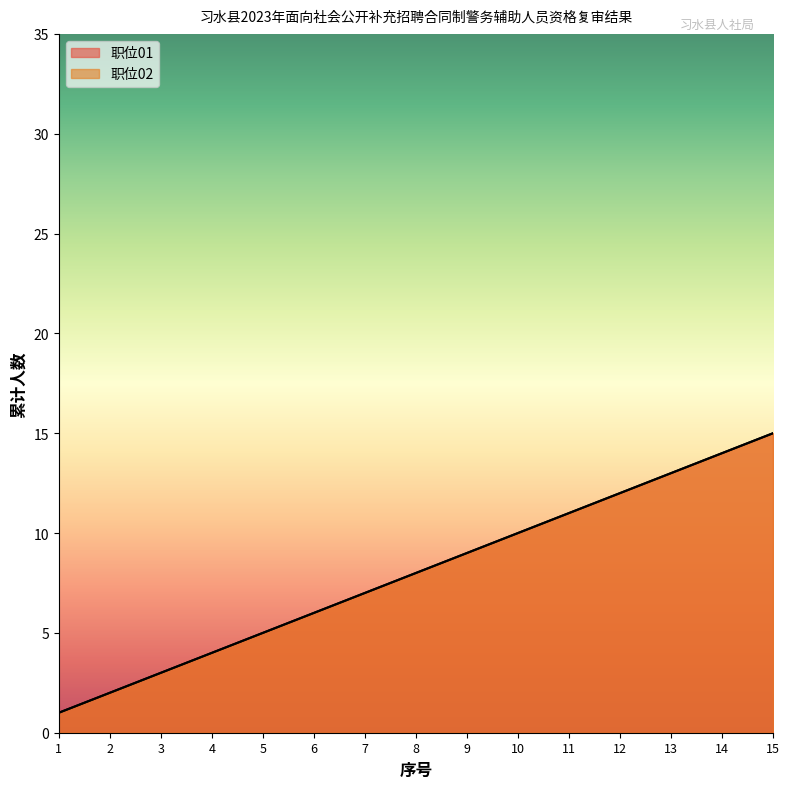

What is the value of the 职位02 point at the 14th from the left?

14